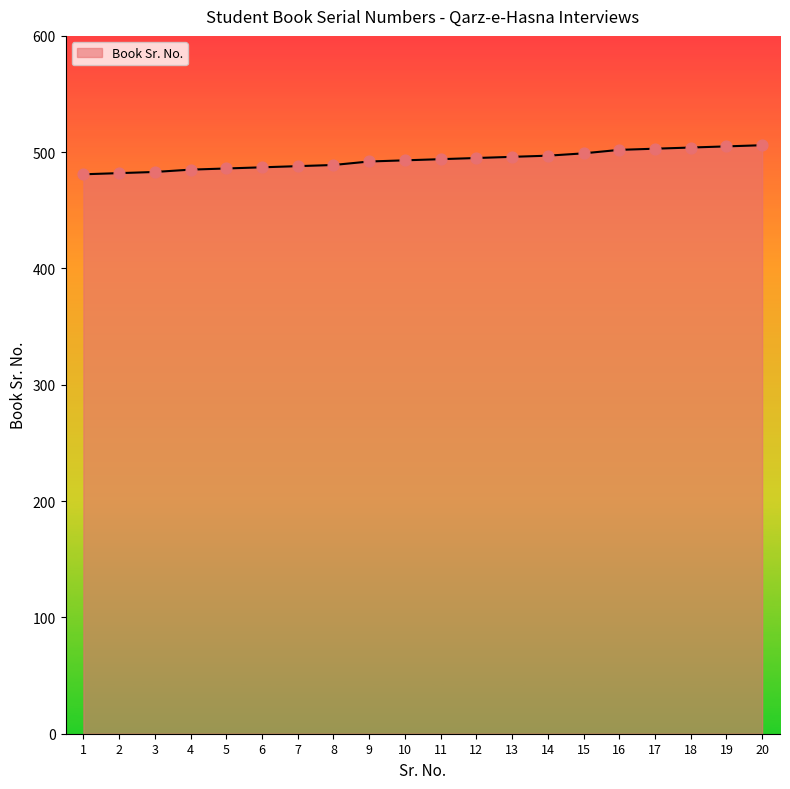

What is the change in value from 8 to 9?

+3